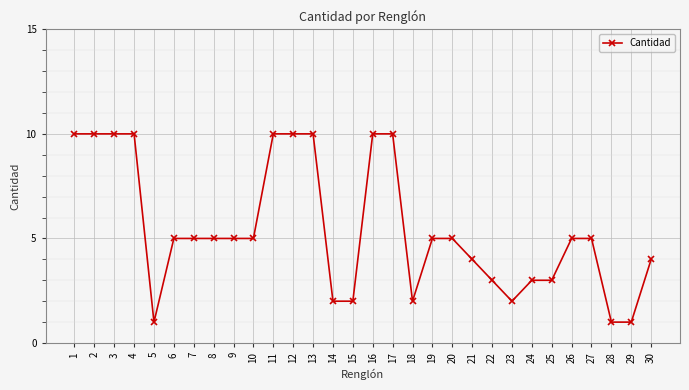

True or false: the data shows 14 at 12.

False